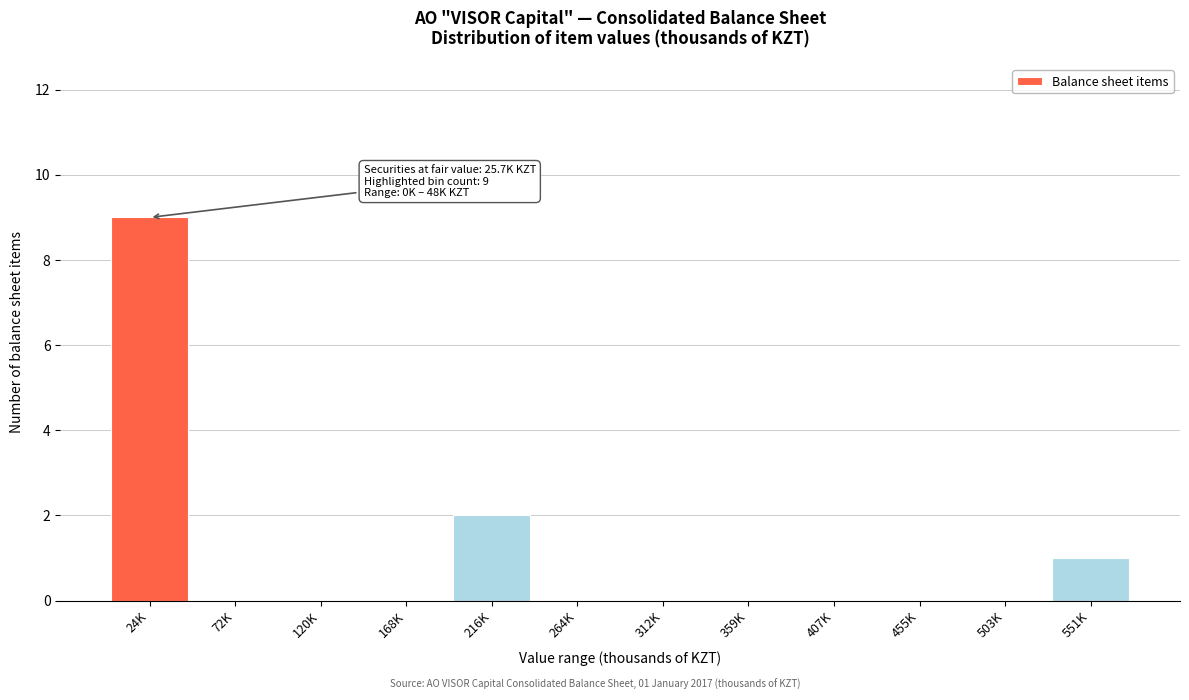

Reading left to right, extract all data points from this chart.

24K=9	72K=0	120K=0	168K=0	216K=2	264K=0	312K=0	359K=0	407K=0	455K=0	503K=0	551K=1